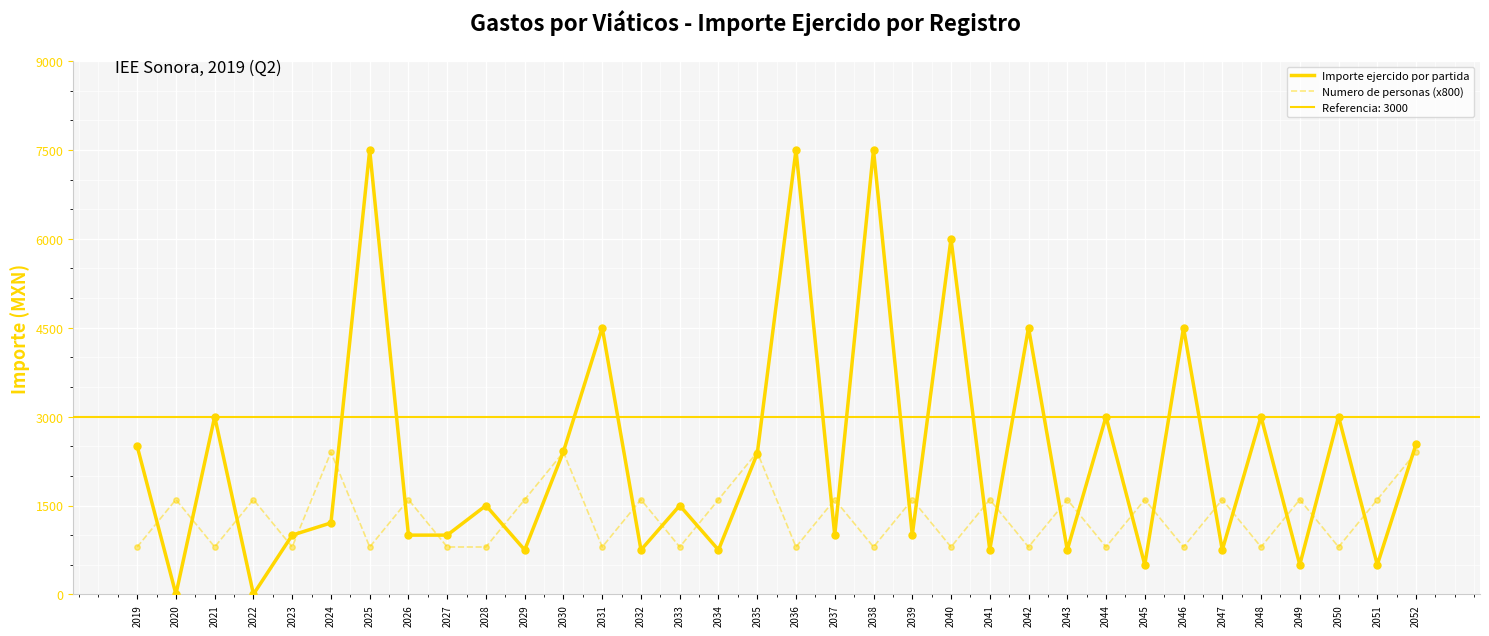

Which series reaches the maximum Y coordinate?

Importe ejercido por partida